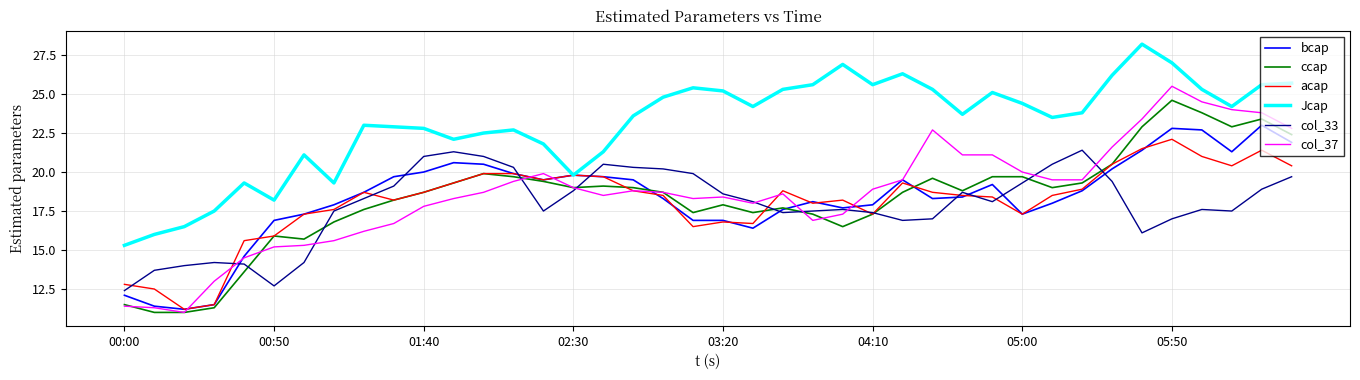

Which series has the largest total across all categories?

Jcap